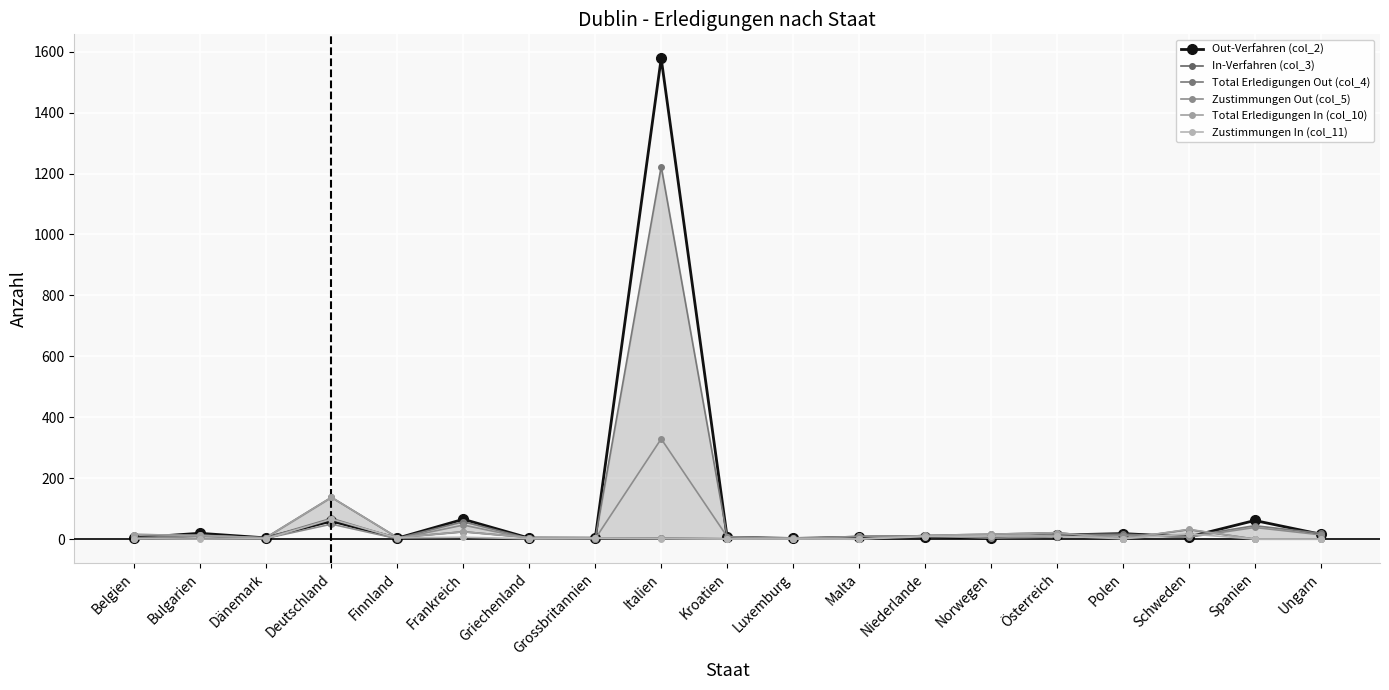

Rank the series at Finnland from lowest to highest value.

Zustimmungen Out (col_5), Out-Verfahren (col_2), Total Erledigungen Out (col_4), Zustimmungen In (col_11), In-Verfahren (col_3), Total Erledigungen In (col_10)